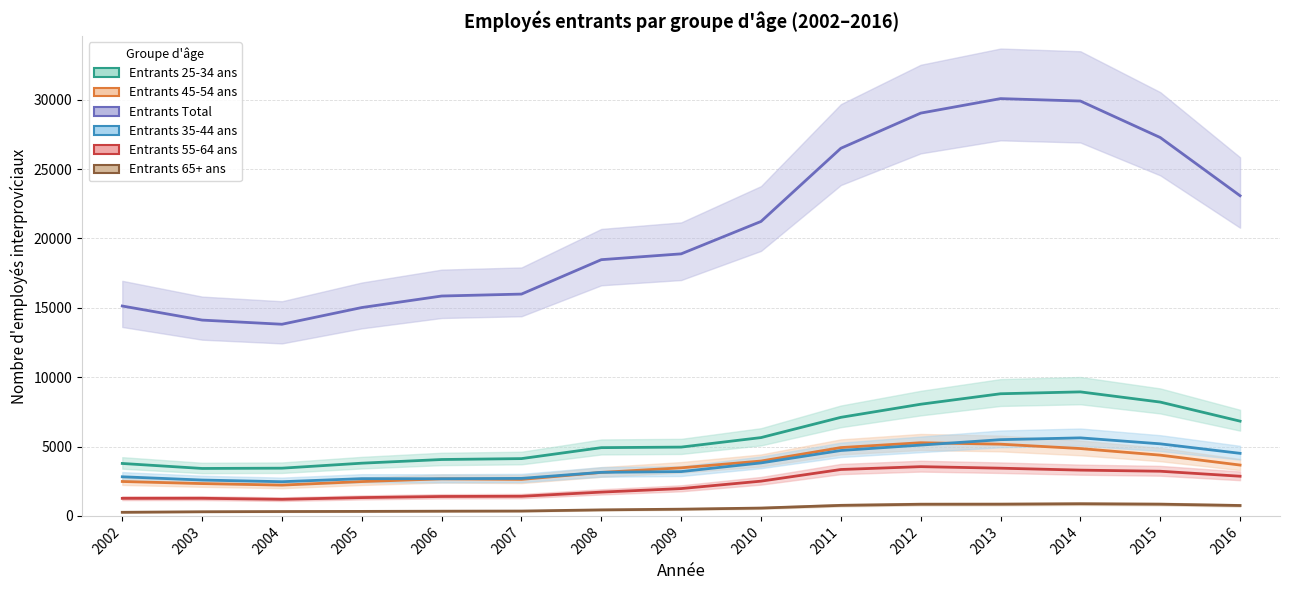

What is the smallest value displayed?

260